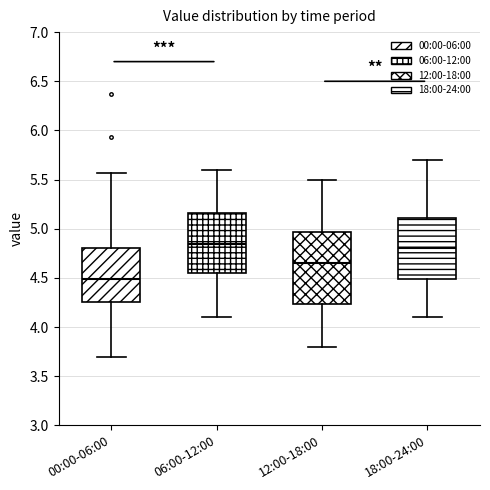

Reading left to right, read every box against the y-axis: the position of its median line, the range the box covers, and the ends of its whiskers. The values are not printed on the chart, so give them approximately, as read against the axis.

00:00-06:00: median 4.50, box 4.25 to 4.80, whiskers 3.70 to 5.55
06:00-12:00: median 4.85, box 4.55 to 5.15, whiskers 4.10 to 5.60
12:00-18:00: median 4.65, box 4.25 to 4.95, whiskers 3.80 to 5.50
18:00-24:00: median 4.80, box 4.50 to 5.10, whiskers 4.10 to 5.70